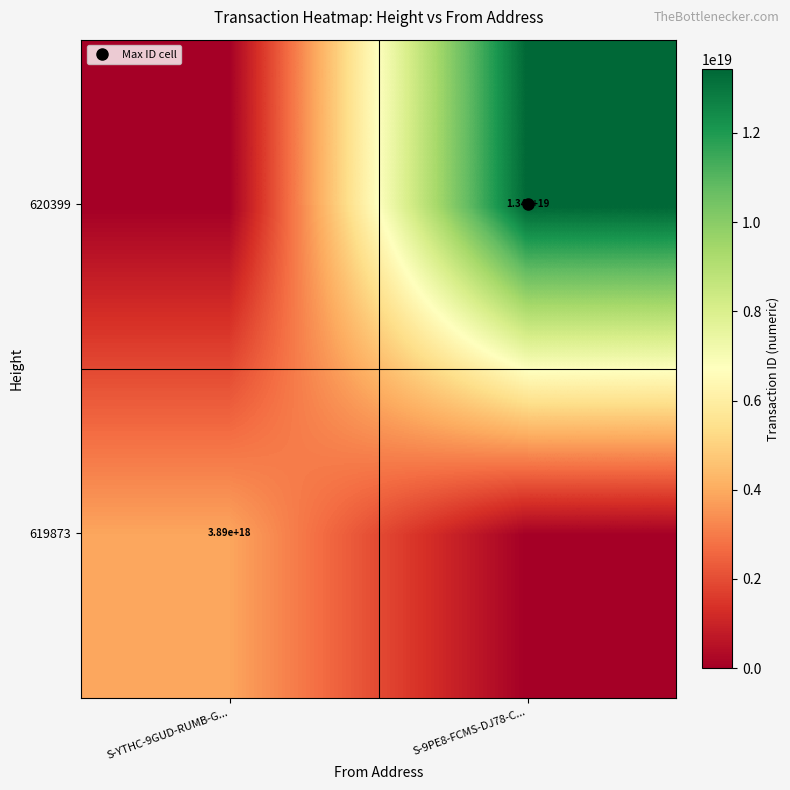

Rank the series at S-9PE8-FCMS-DJ78-C... from highest to lowest value.

620399, 619873